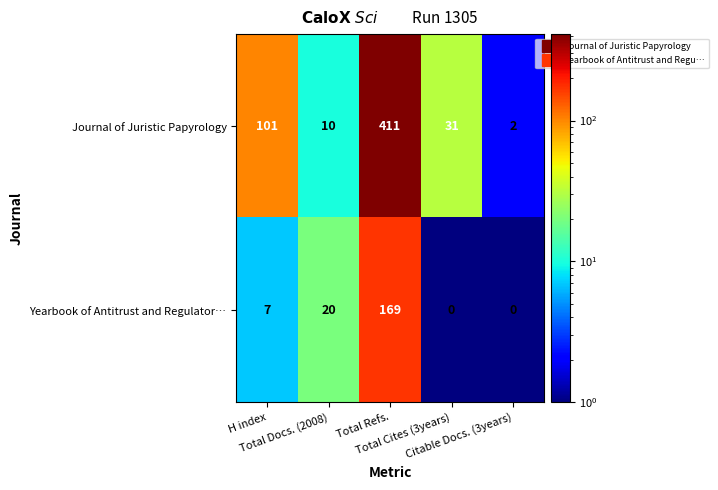

List the series in order of their overall mean, lowest first.

Yearbook of Antitrust and Regulator…, Journal of Juristic Papyrology